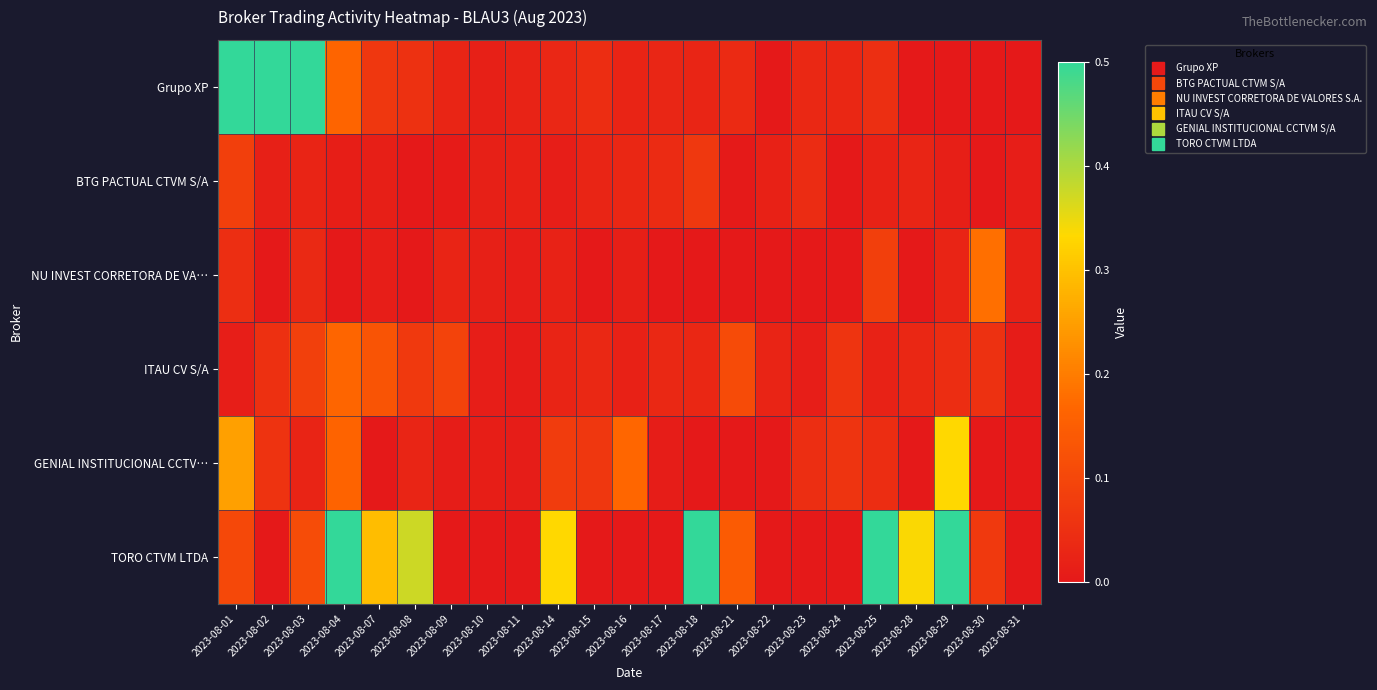

Rank the series by their maximum value, from lowest to highest.

BTG PACTUAL CTVM S/A, ITAU CV S/A, NU INVEST CORRETORA DE VA…, GENIAL INSTITUCIONAL CCTV…, Grupo XP, TORO CTVM LTDA